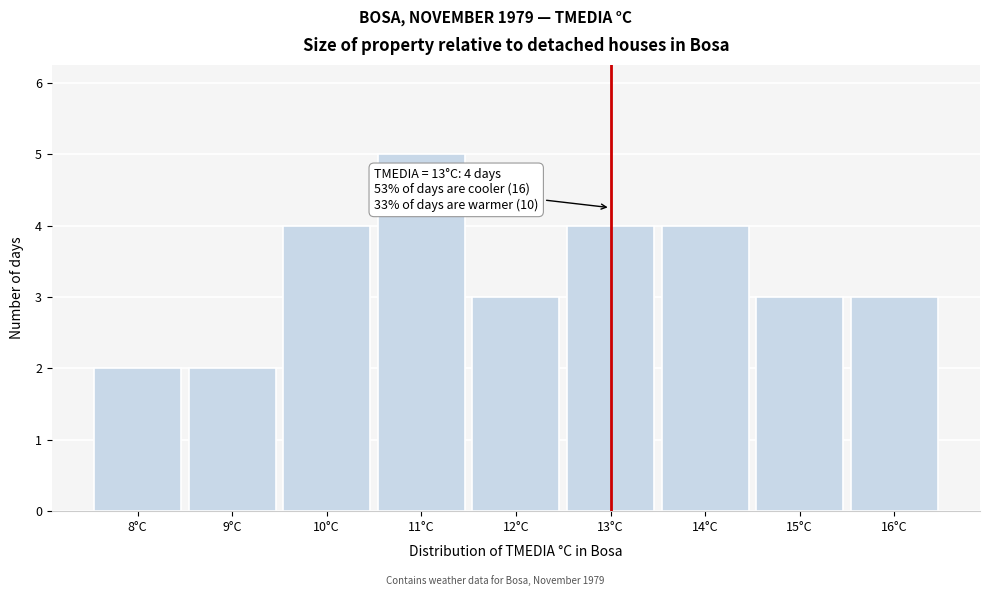

Over which range of the x-axis is the bar tallest?

10.5 to 11.5